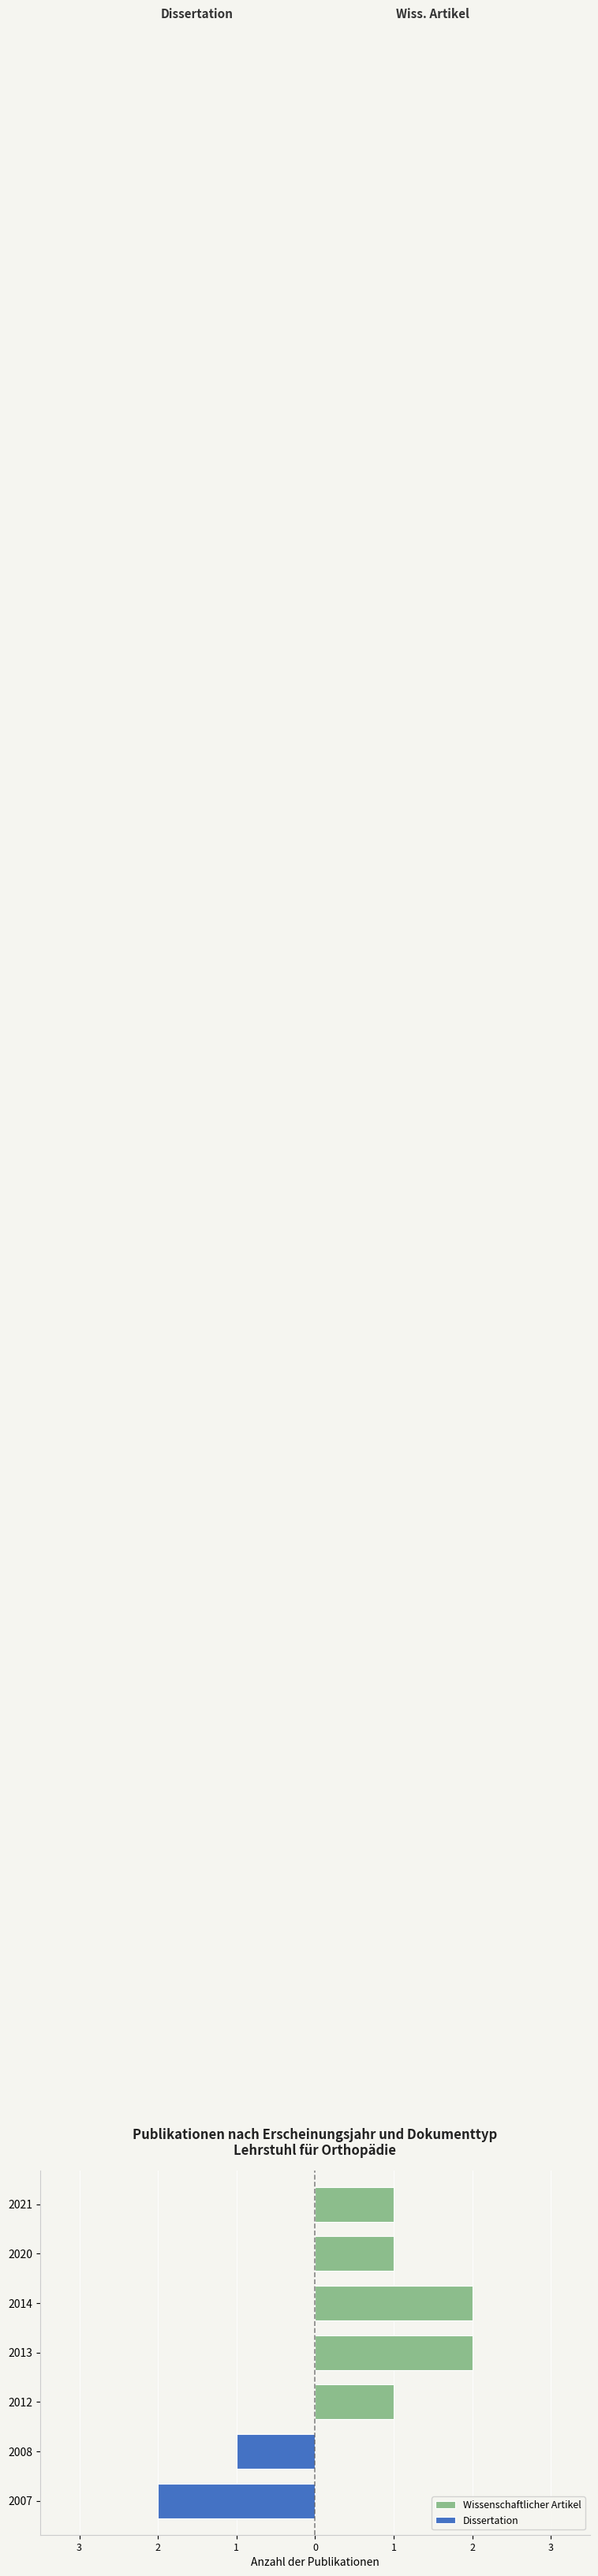

Reading left to right, transcribe all the data shown in this chart.

Wissenschaftlicher Artikel: 0	0	1	2	2	1	1
Dissertation: -2	-1	0	0	0	0	0